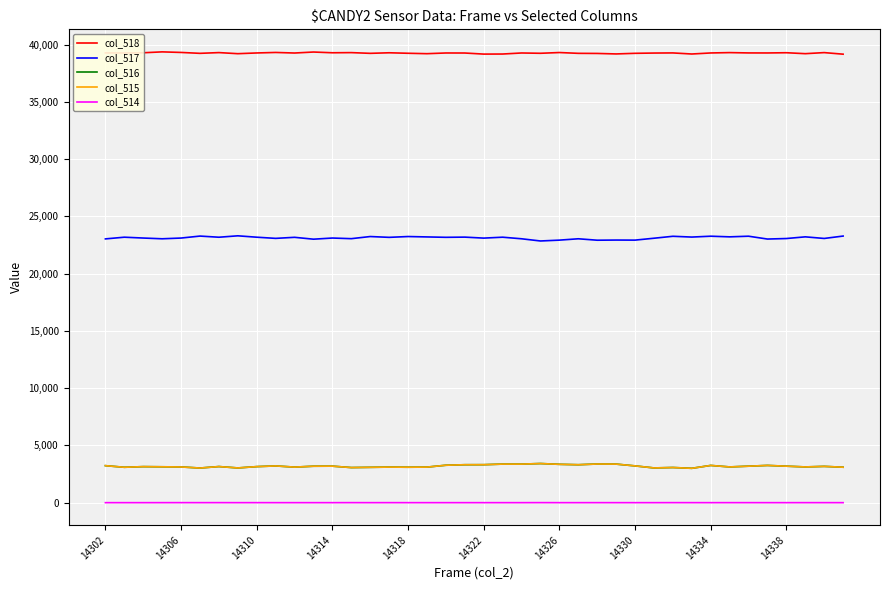

True or false: col_518 and col_516 intersect in this chart.

False